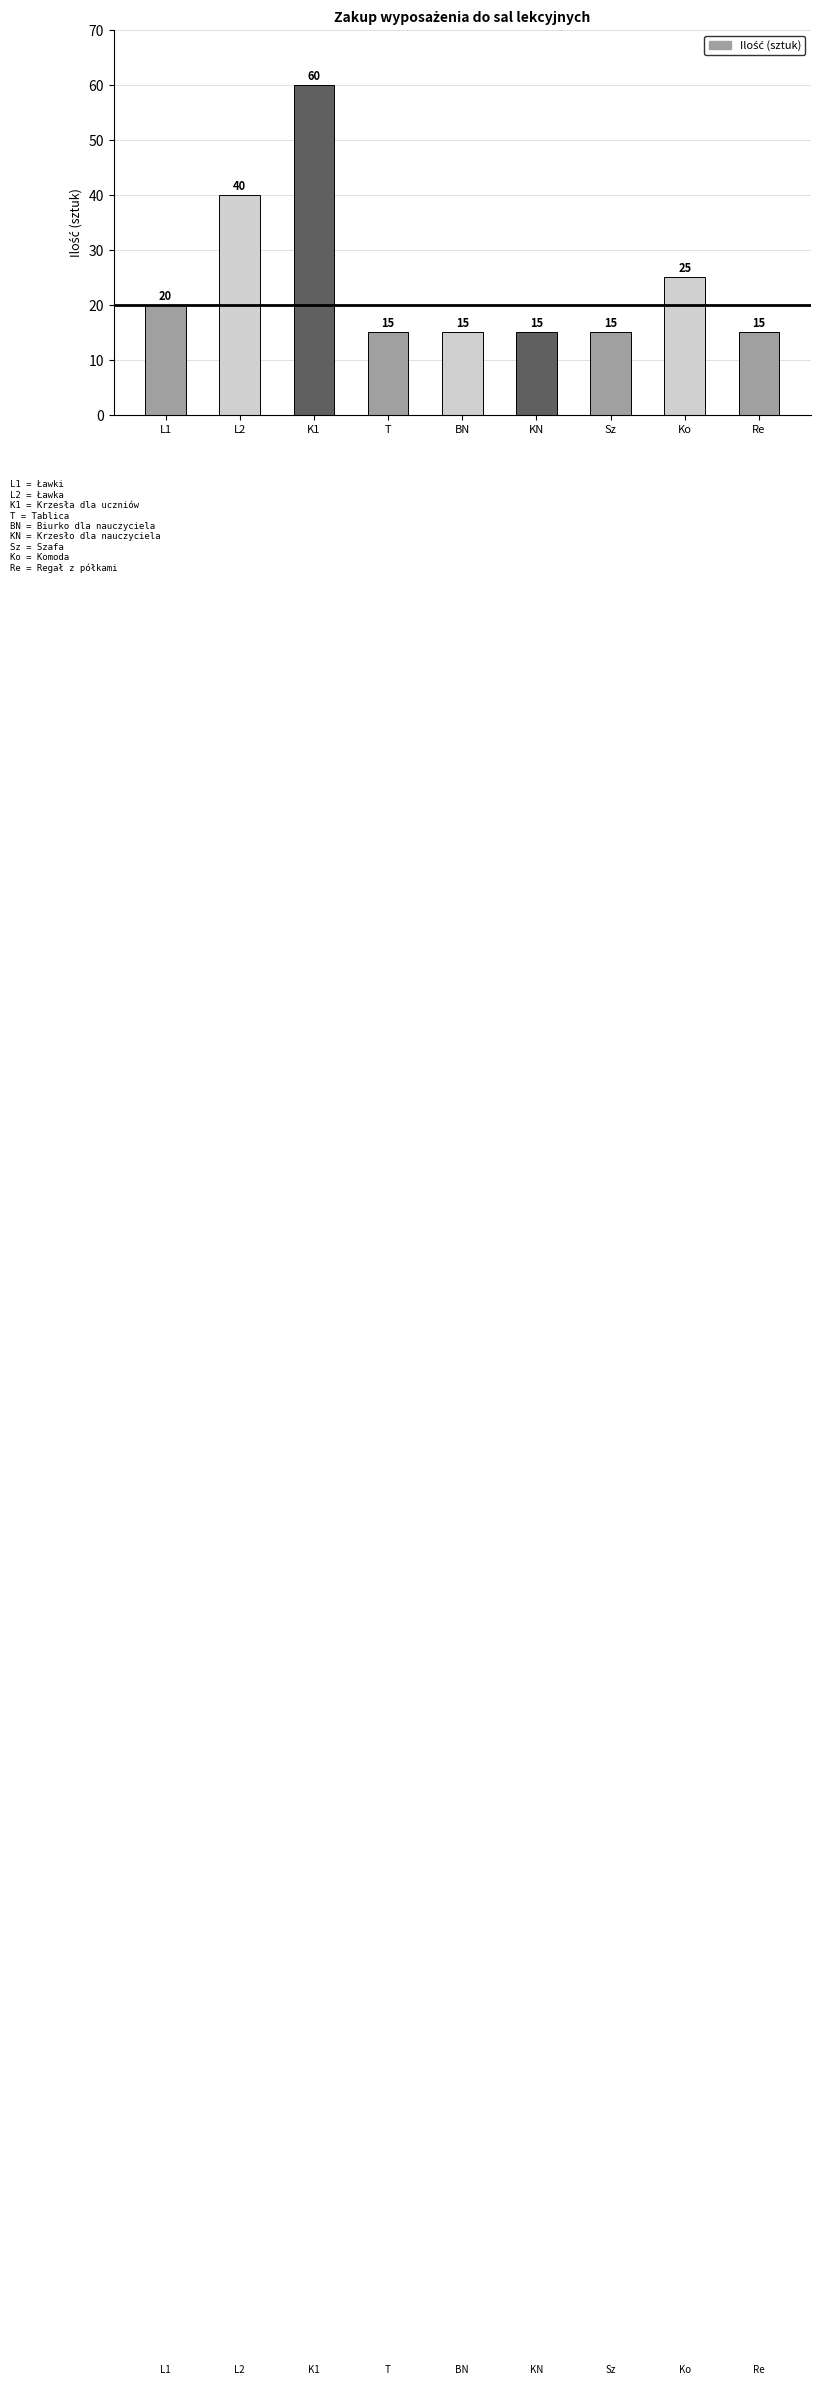

What is the label of the 6th bar from the left?

KN